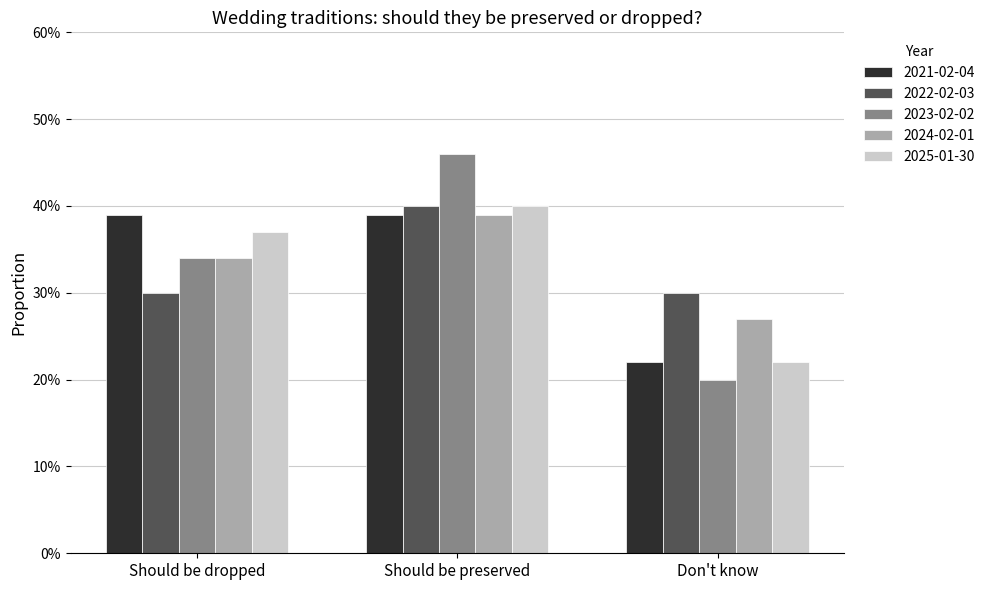

Does the chart contain stacked bars?

No